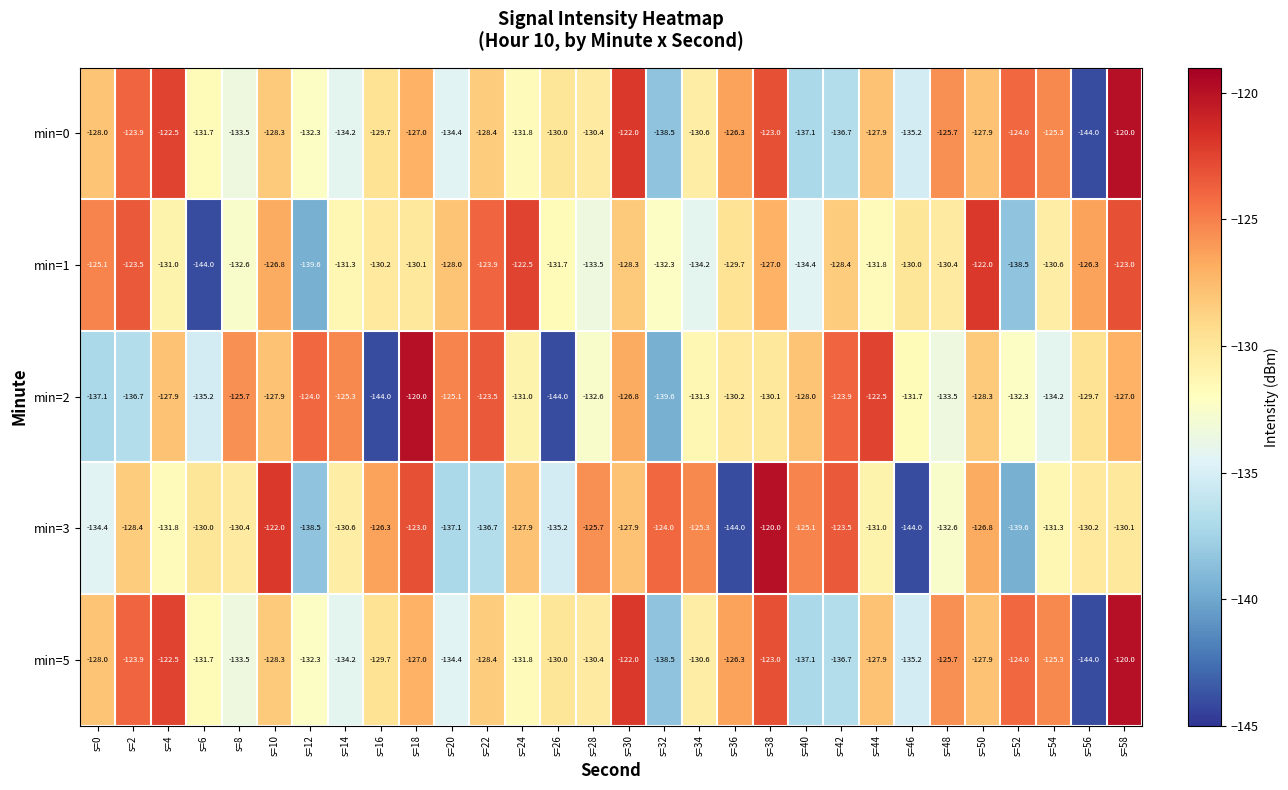

Count the number of data series in this chart.

5